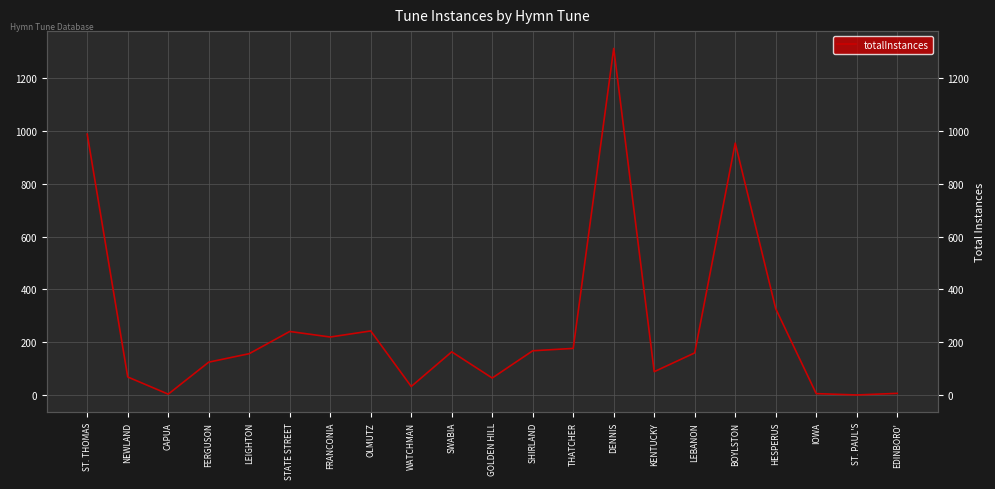

What is the difference between the maximum and minimum values?

1310